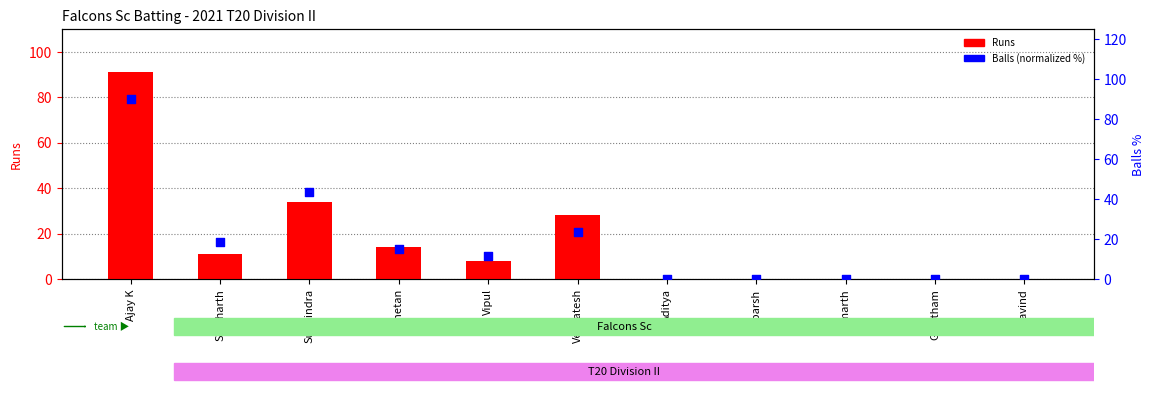

Which series has the widest spread of Y values?

Runs